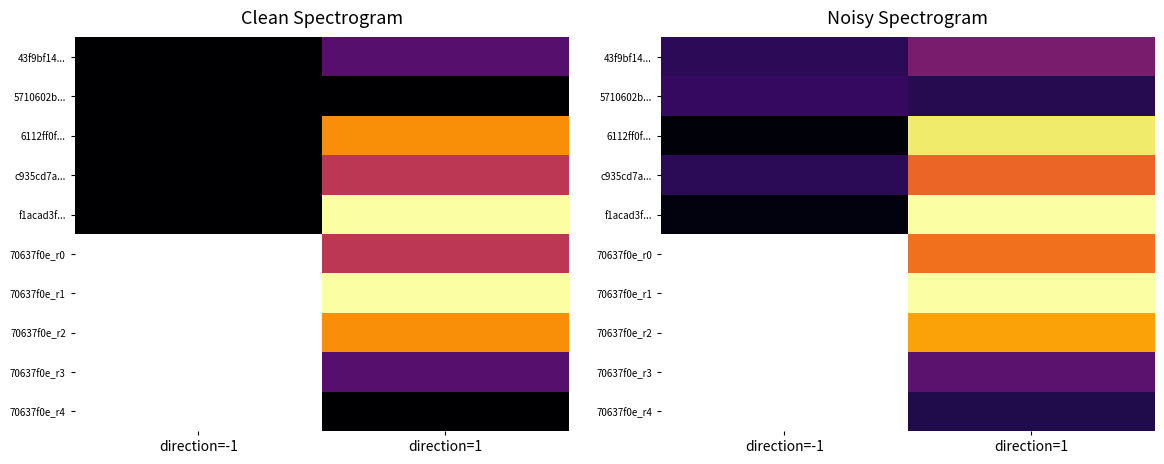

At which category is the sum across all series the highest?

direction=1